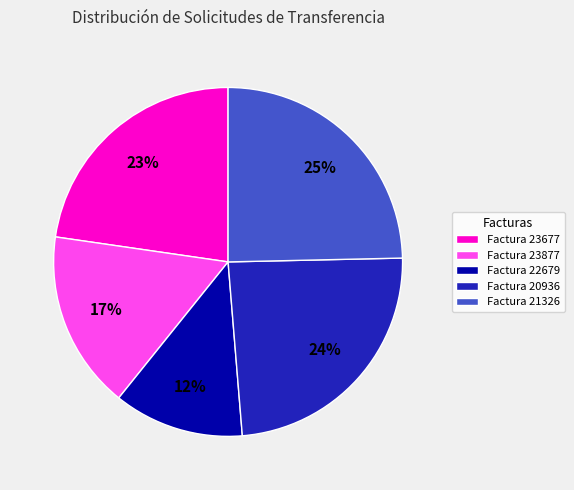

Is there any slice that represents more than half of the pie?

No